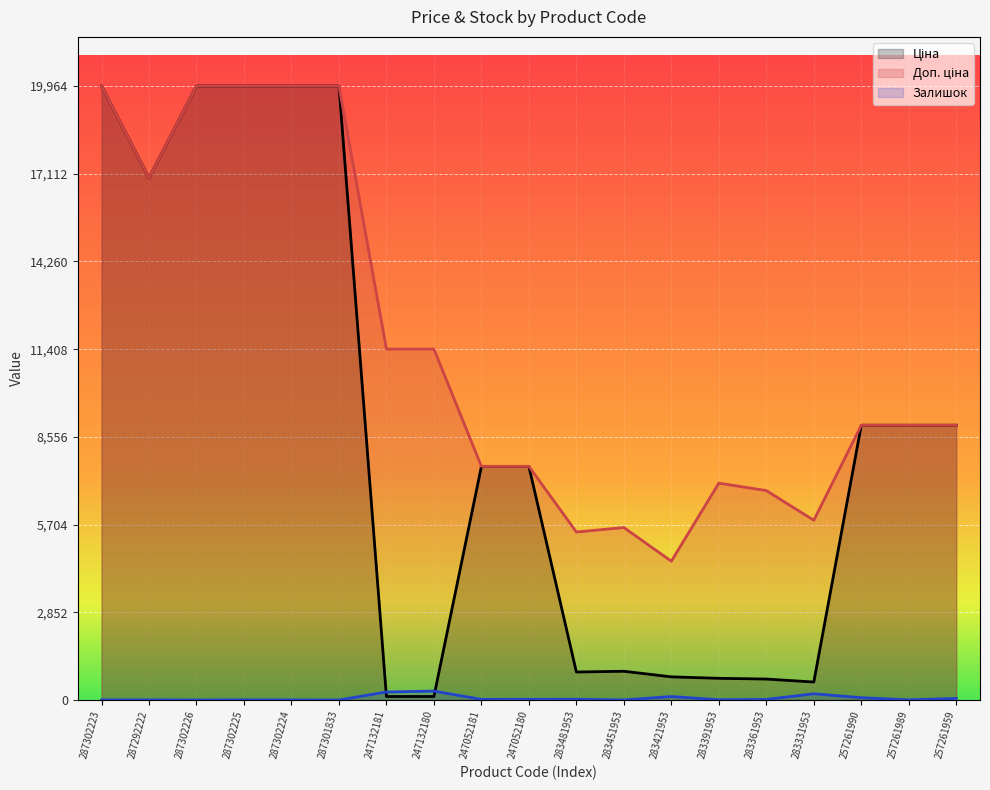

Where is the first local minimum for Доп. ціна?

287292222